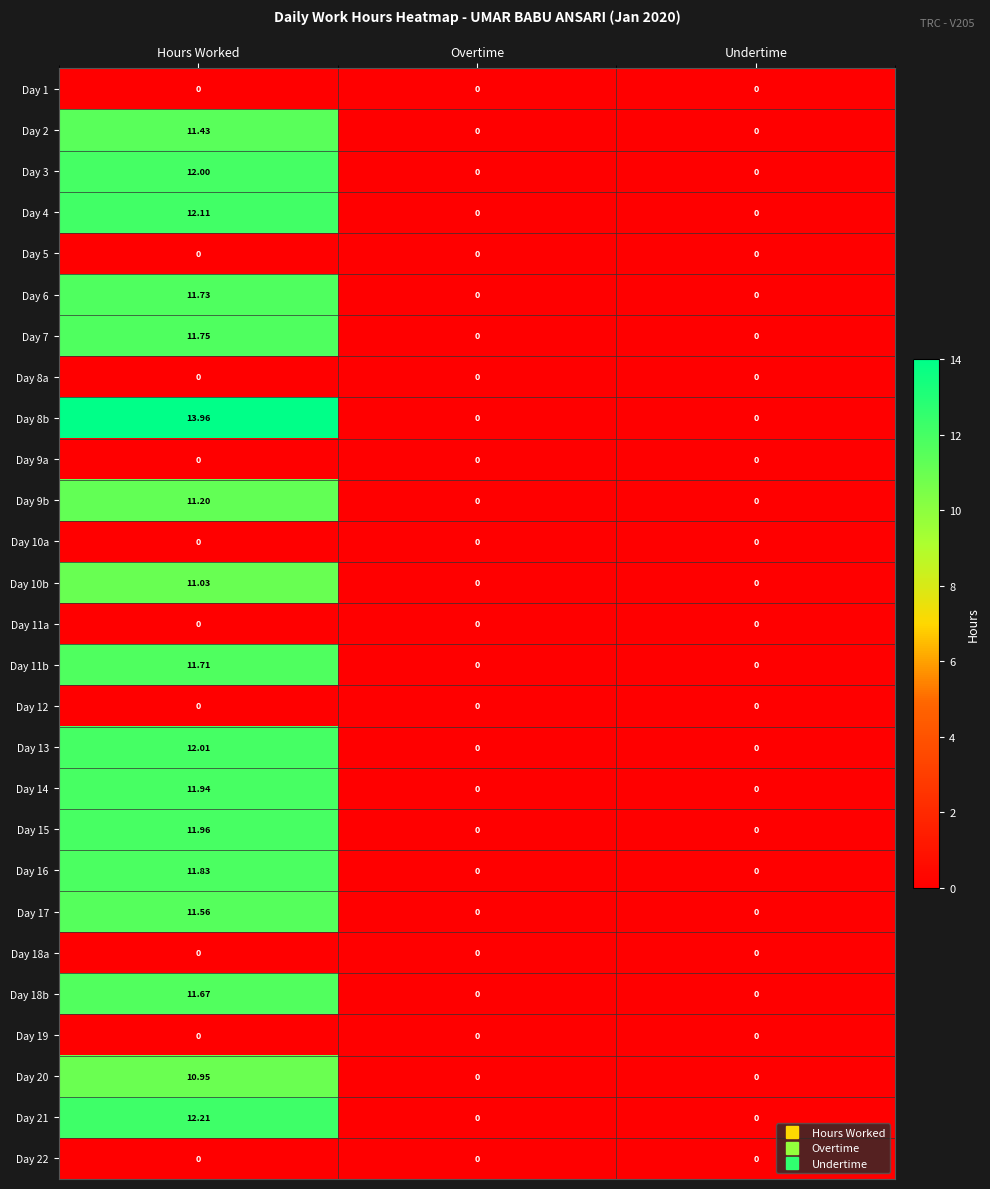

Which series has the largest total across all categories?

Day 8b